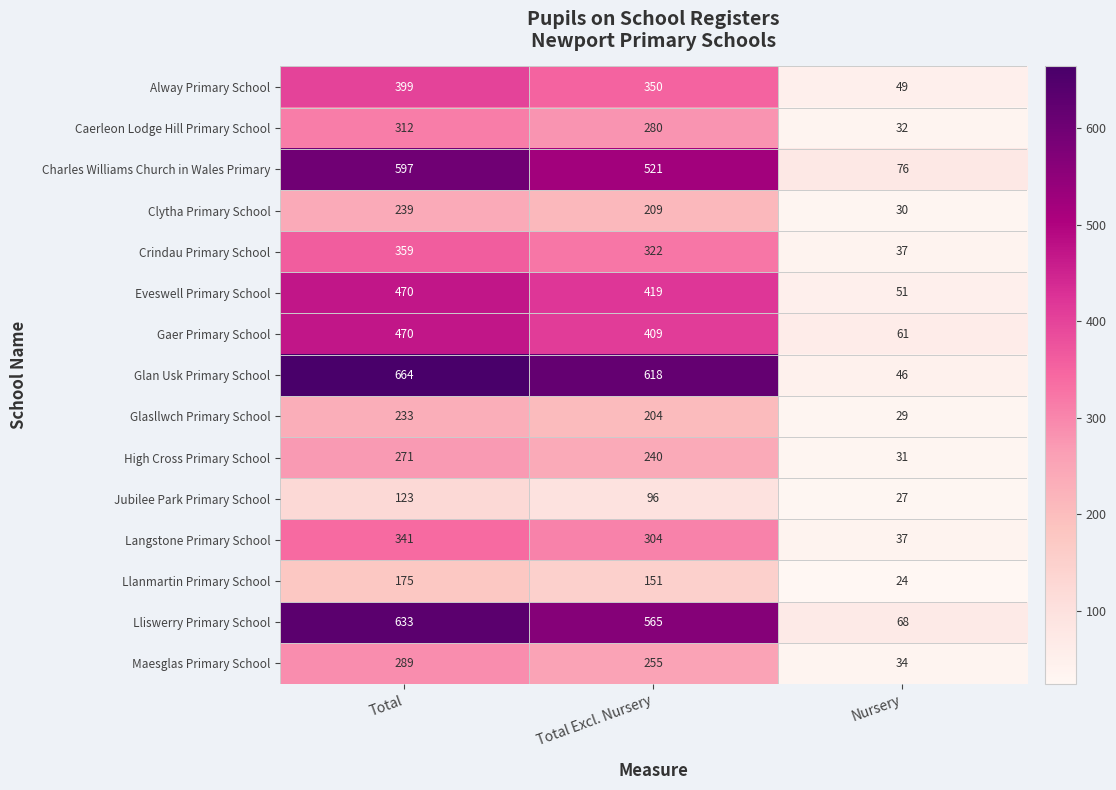

What is the smallest value displayed?

24